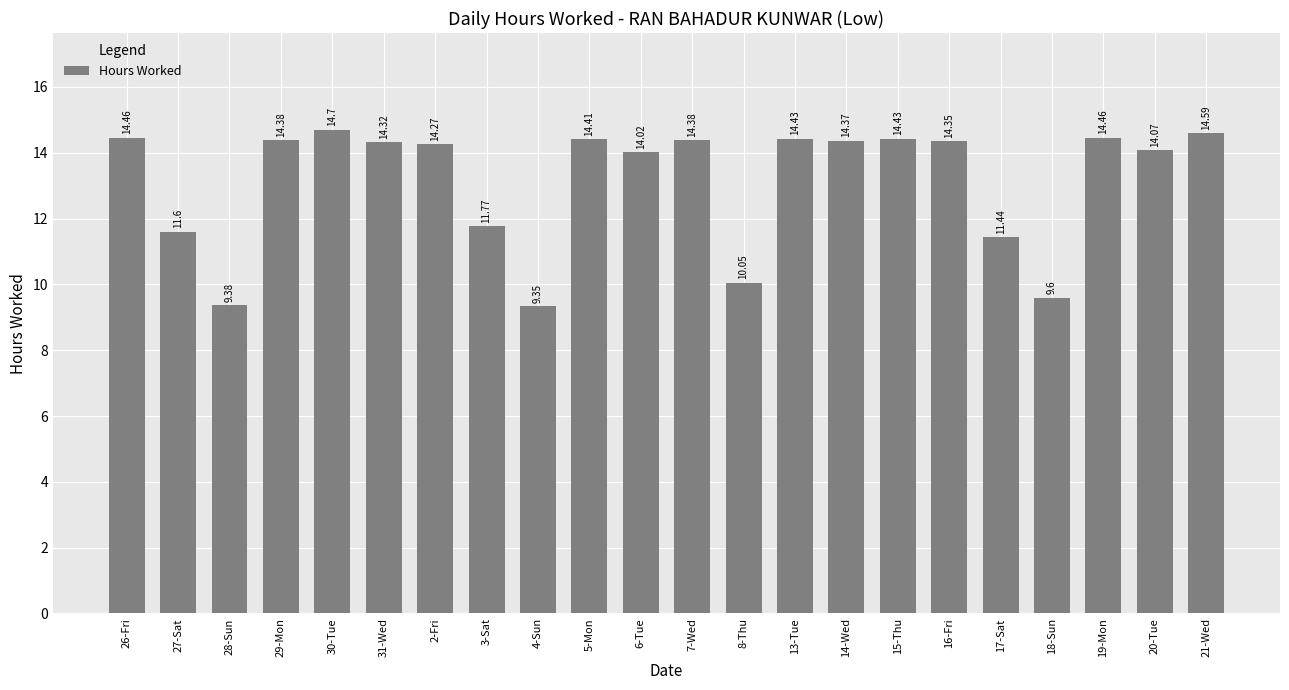

What position from the right is 31-Wed?

17